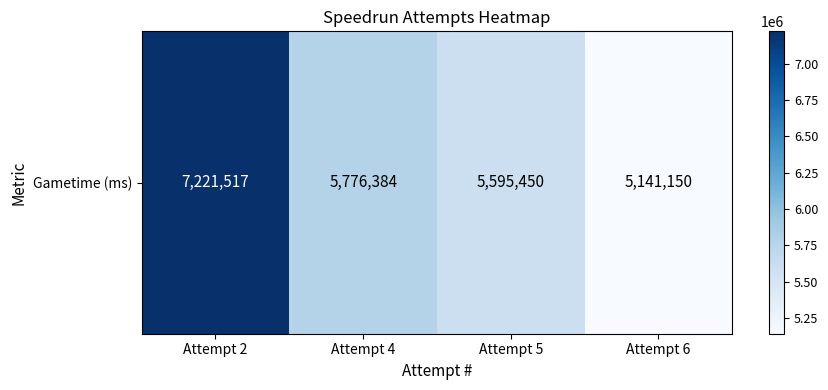

Count the number of categories in the chart.

4